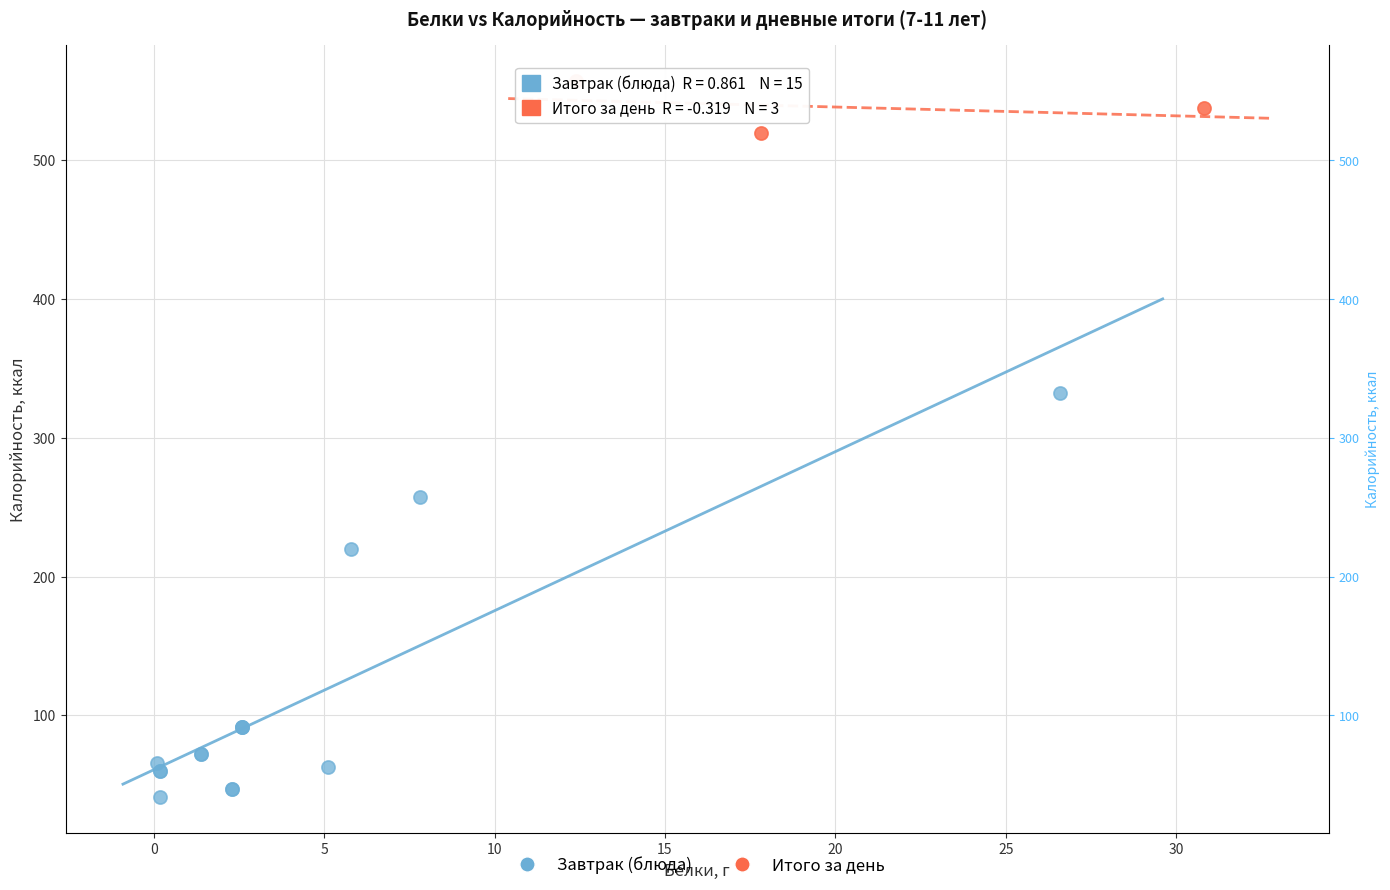

What are all the series names shown in the legend?

Завтрак (блюда), Итого за день